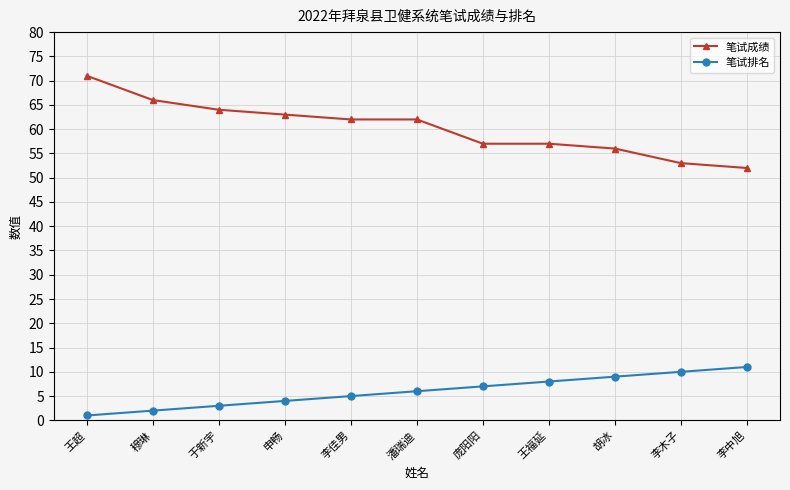

Is this an area chart (filled region under the line)?

No